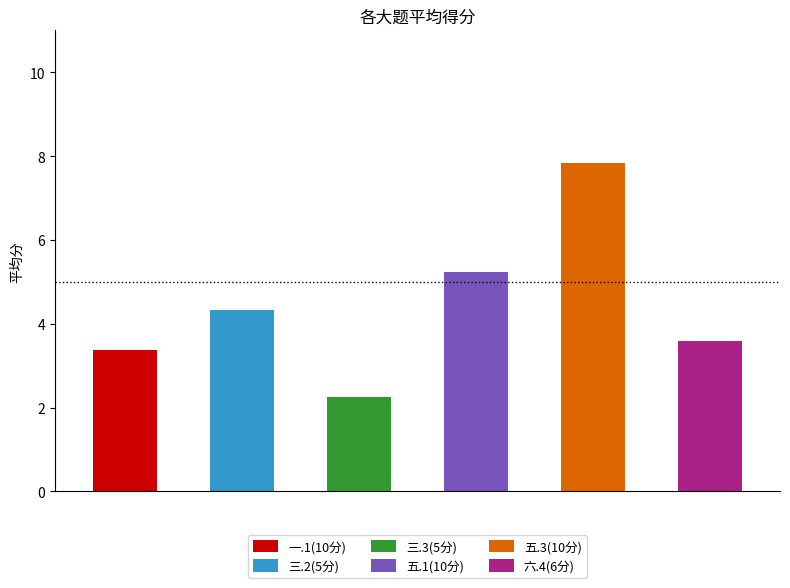

Count the number of data series in this chart.

6